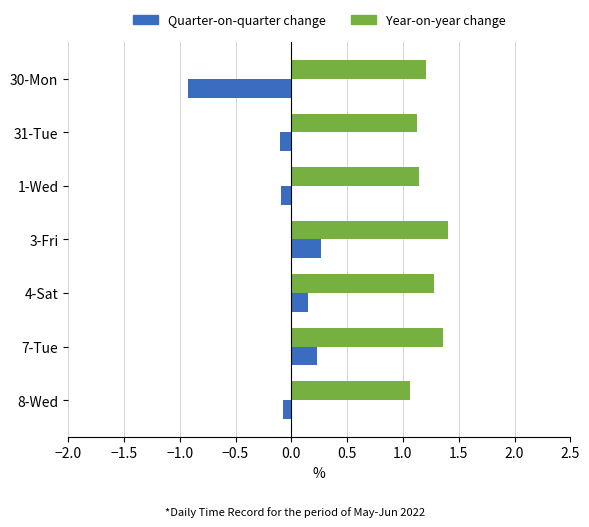

What is the total value across all series at 31-Tue?

1.0